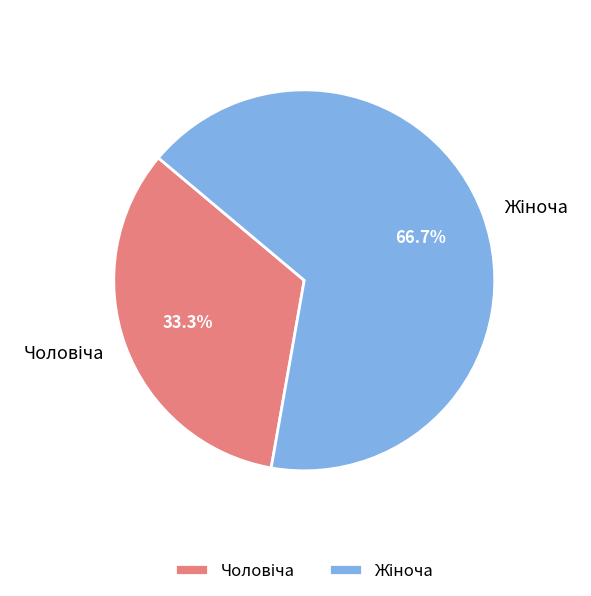

Count the number of slices in the pie.

2